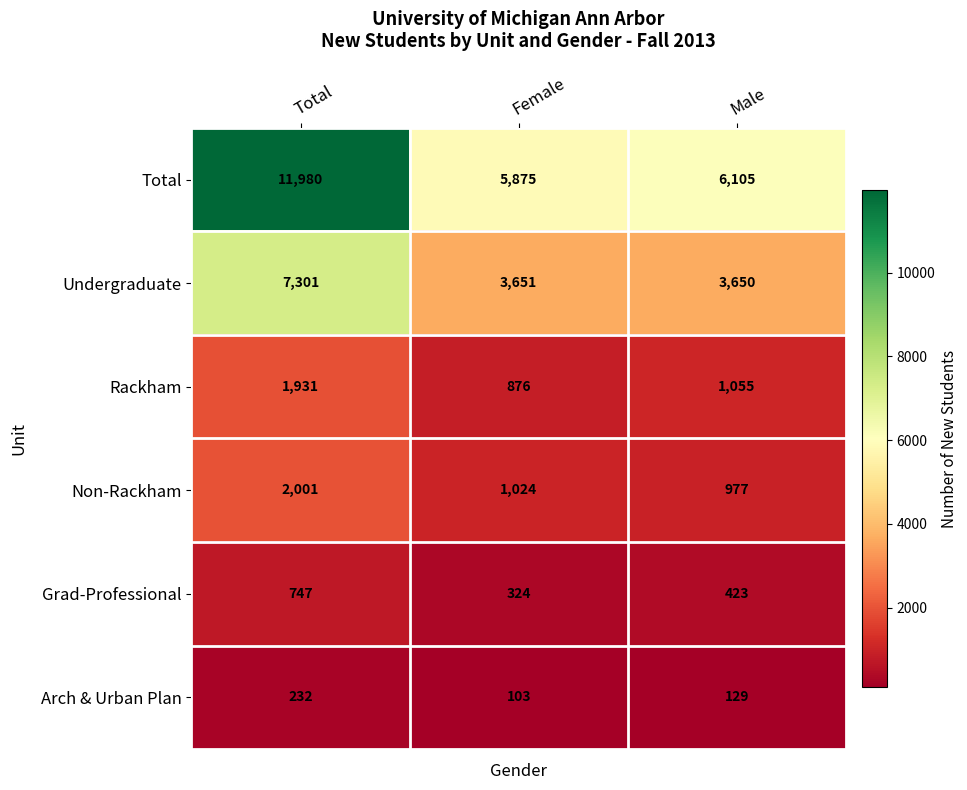

Reading left to right, extract all data points from this chart.

Total: 11980	5875	6105
Undergraduate: 7301	3651	3650
Rackham: 1931	876	1055
Non-Rackham: 2001	1024	977
Grad-Professional: 747	324	423
Arch & Urban Plan: 232	103	129